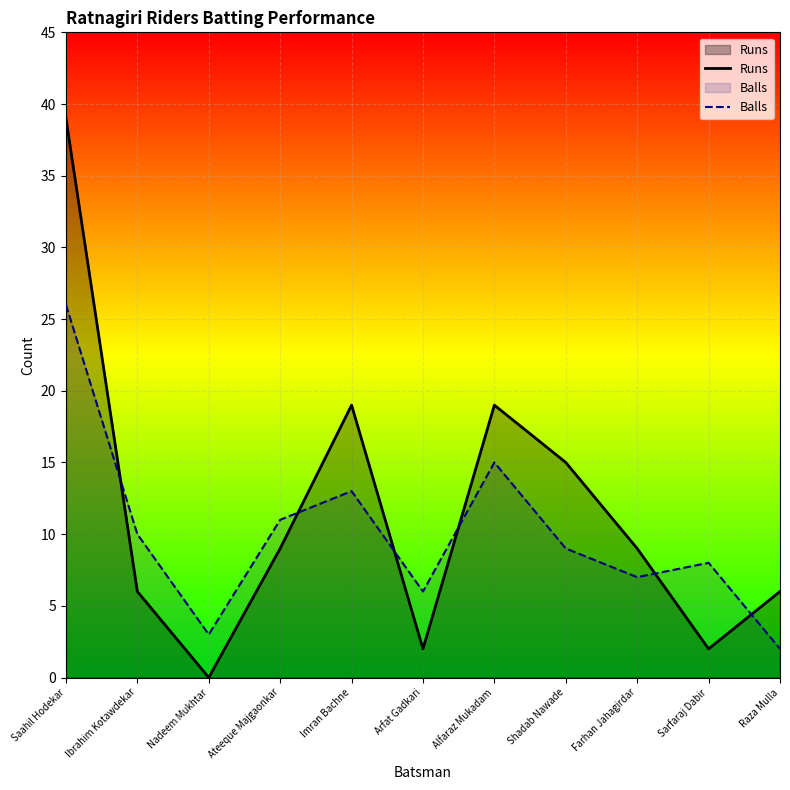

Which series has the largest total across all categories?

Runs